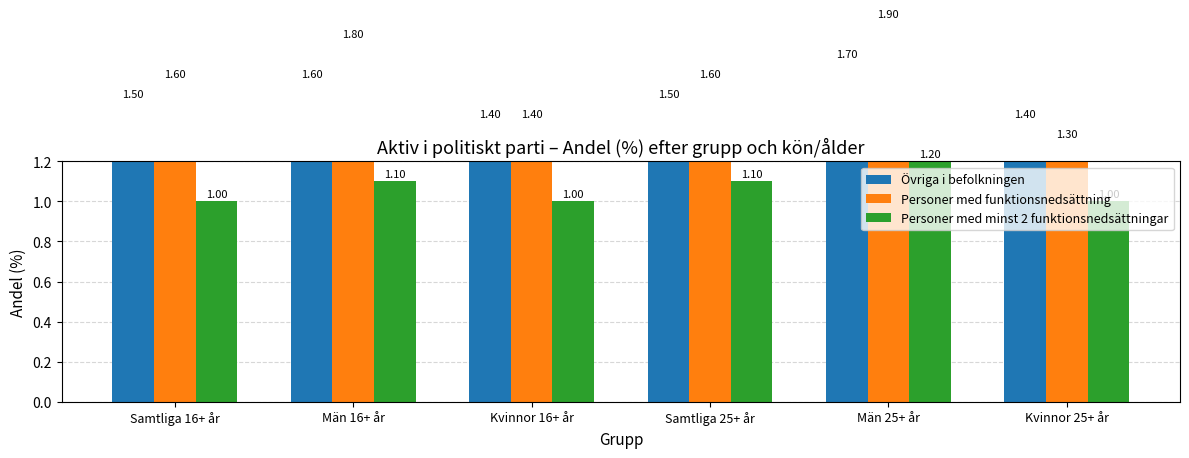

What is the difference between the second highest and second lowest values in the Personer med minst 2 funktionsnedsättningar series?

0.1